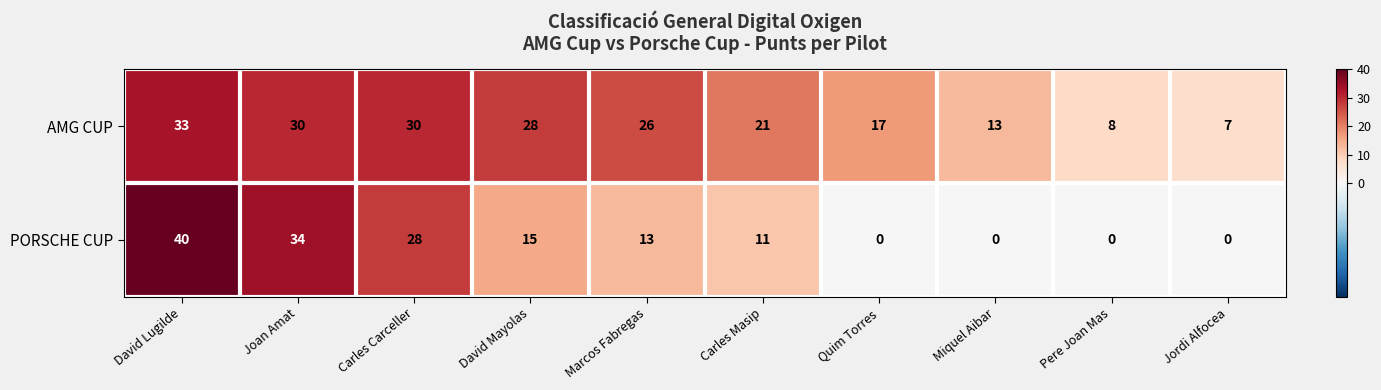

What is the total value across all series at Pere Joan Mas?

8